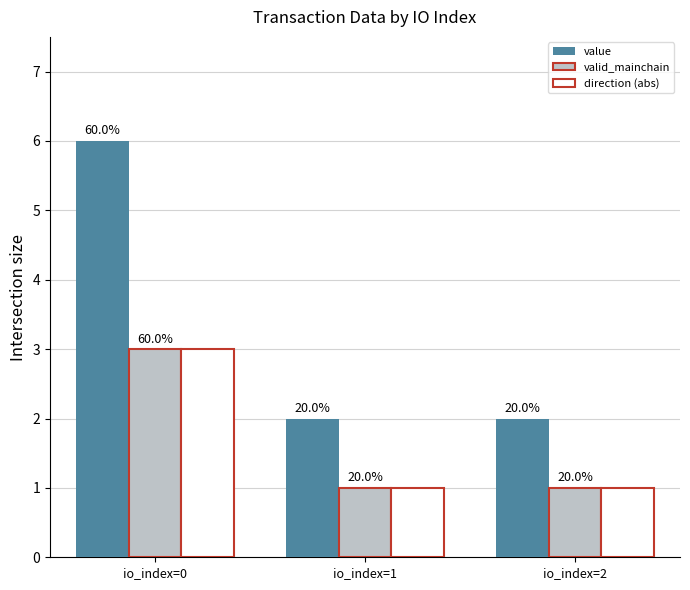

Does the chart contain stacked bars?

No